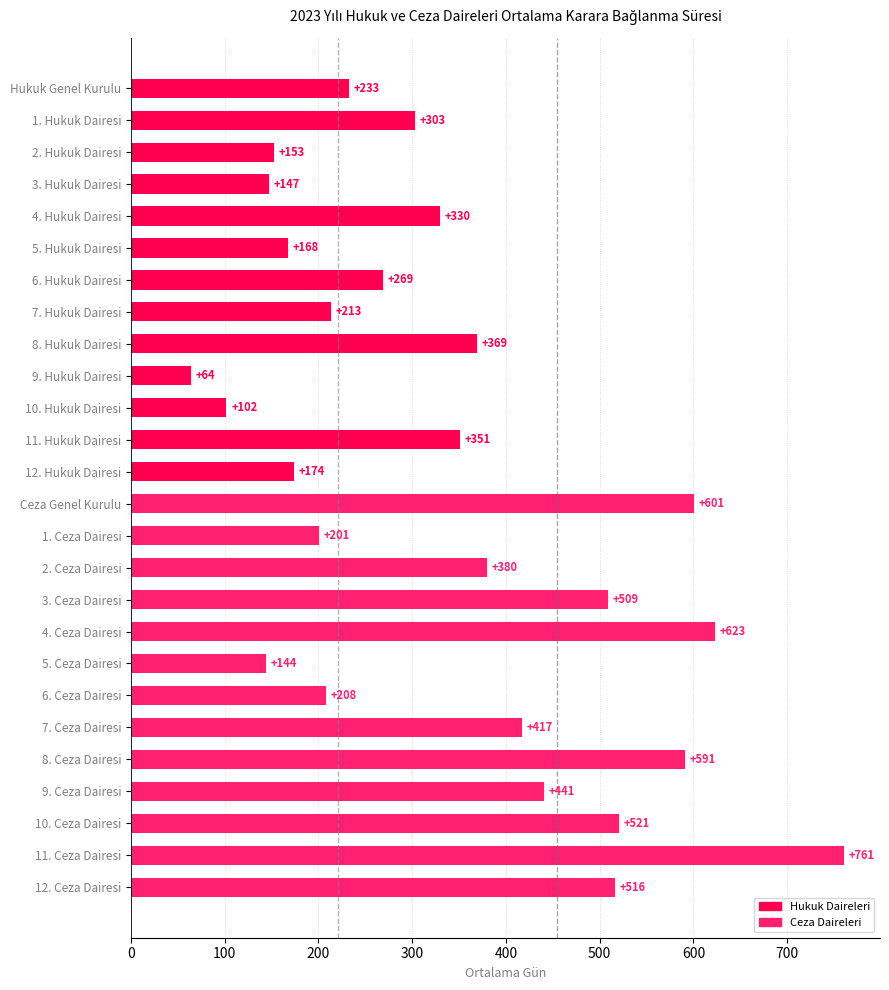

How many data points does each series have?

26